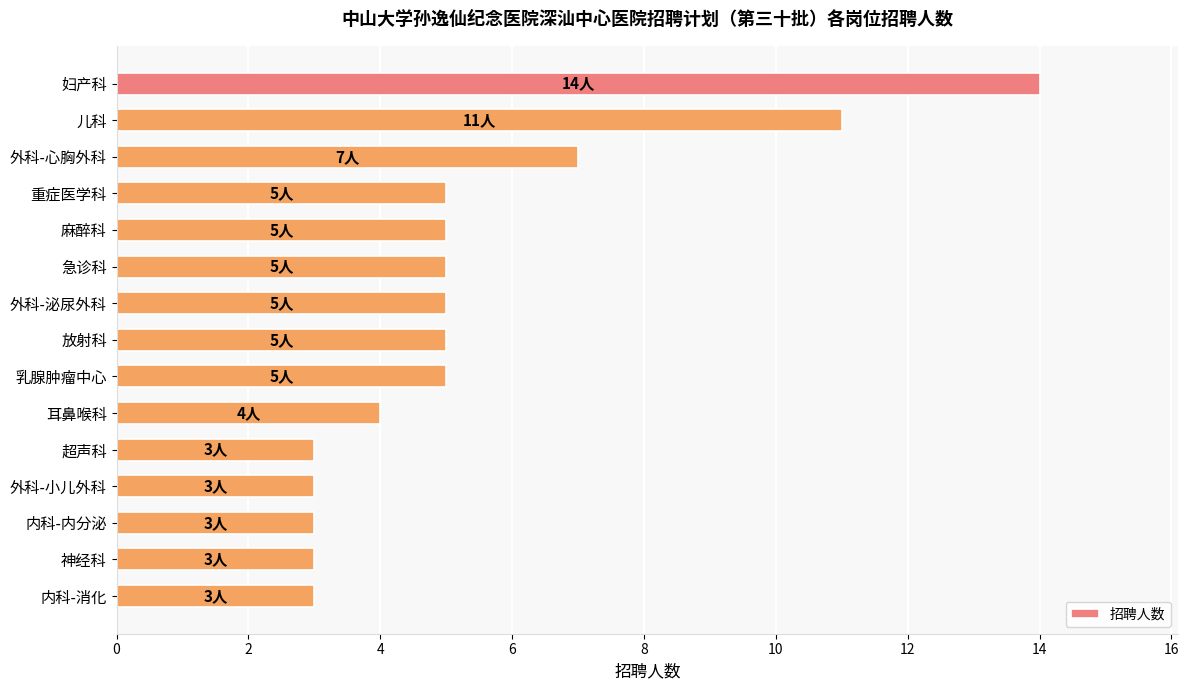

What is the change in value from 妇产科 to 乳腺肿瘤中心?

-9